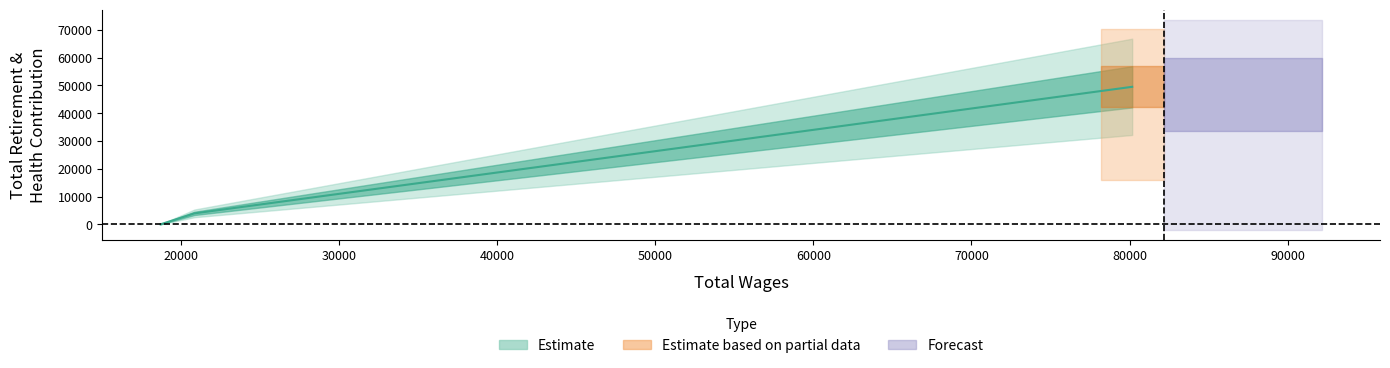

How many values are above zero?

2